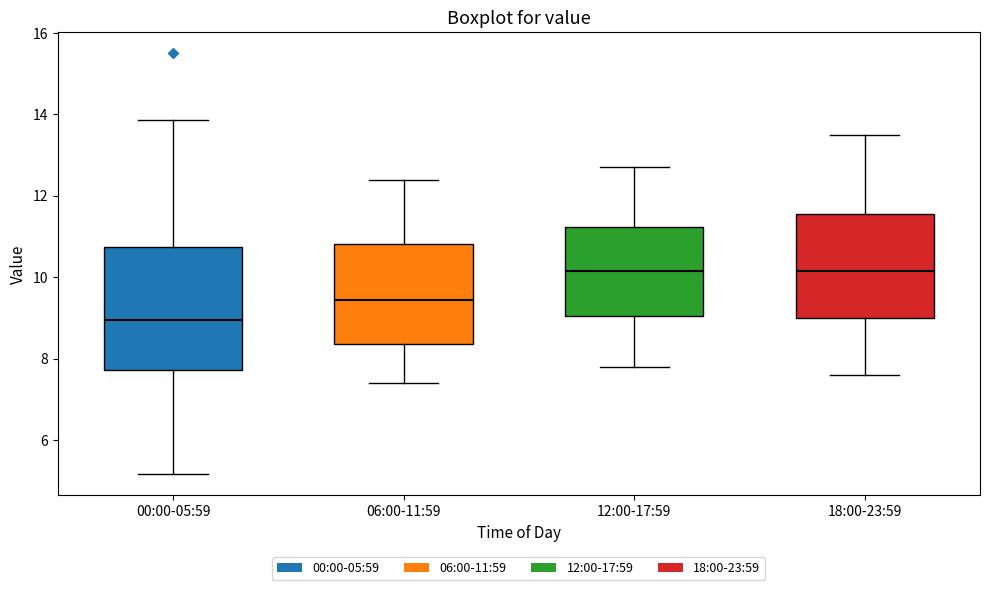

Comparing the boxes themselves (not the whiskers), which one is the tallest?

00:00-05:59